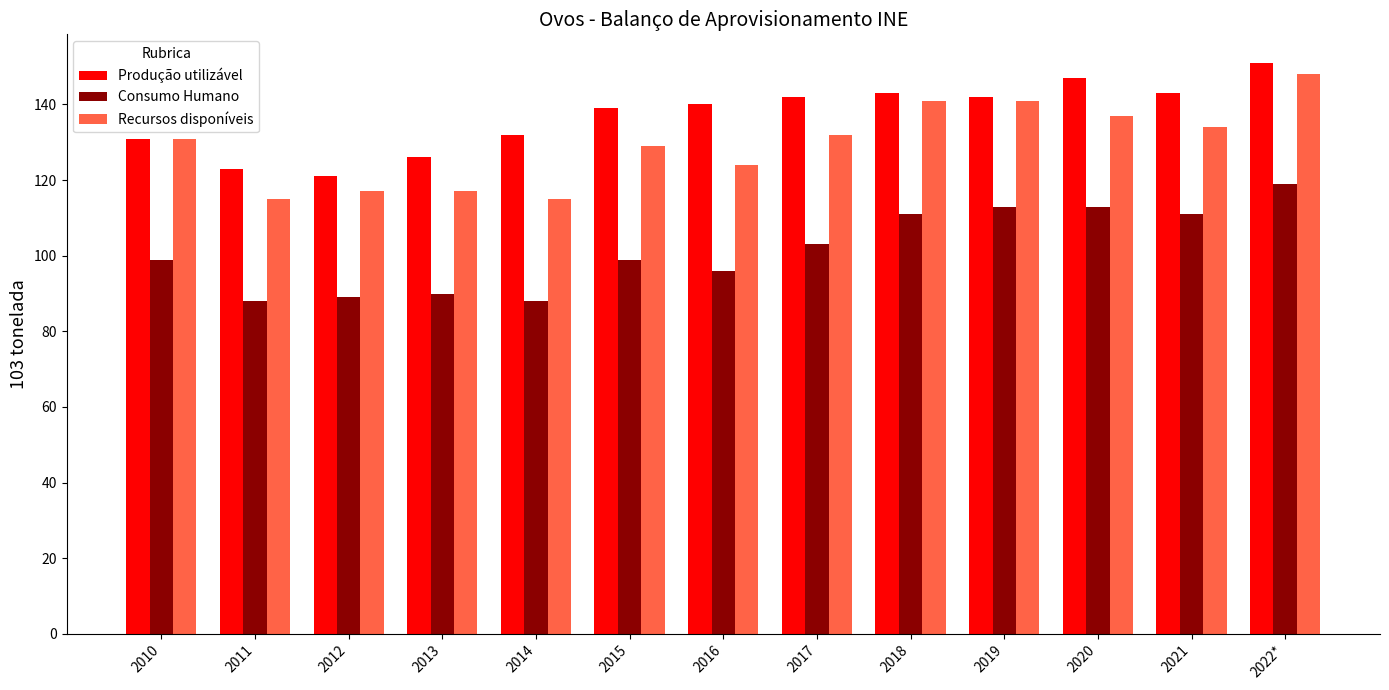

Reading right to left, list all the values displayed in this chart.

Produção utilizável: 151	143	147	142	143	142	140	139	132	126	121	123	131
Consumo Humano: 119	111	113	113	111	103	96	99	88	90	89	88	99
Recursos disponíveis: 148	134	137	141	141	132	124	129	115	117	117	115	131